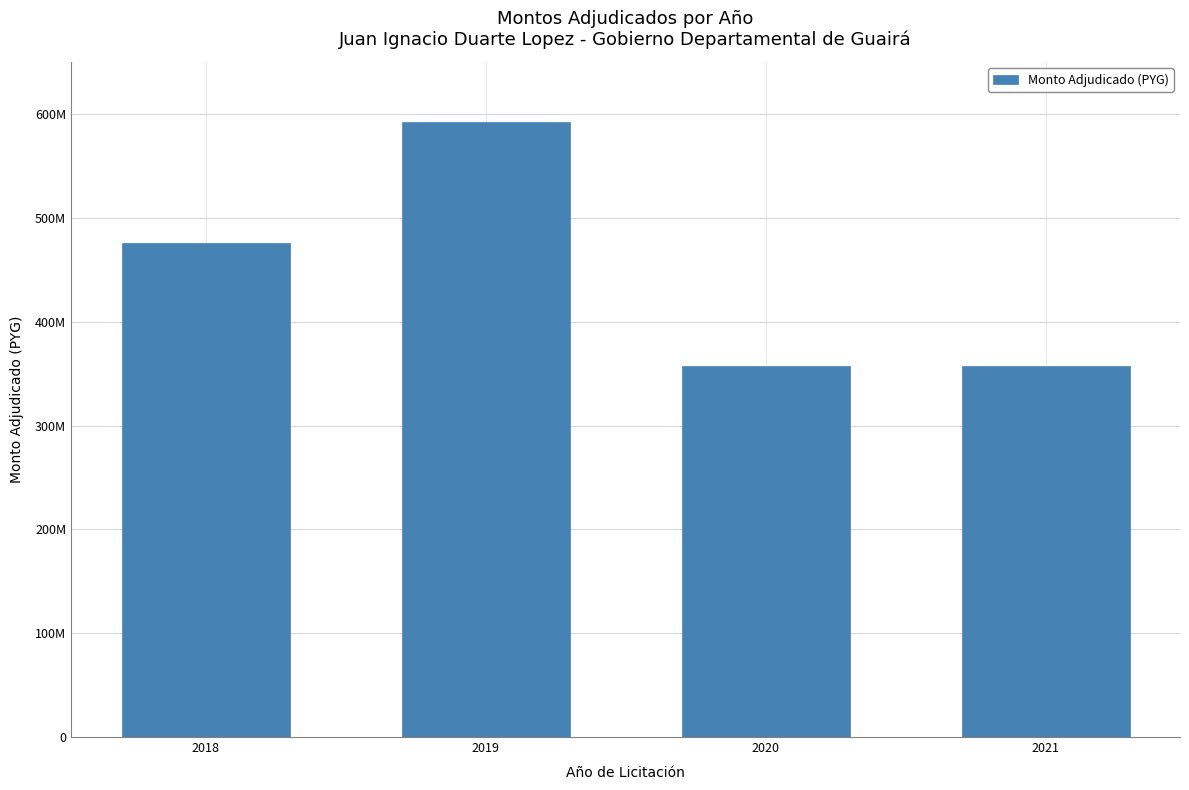

Are the bars horizontal?

No